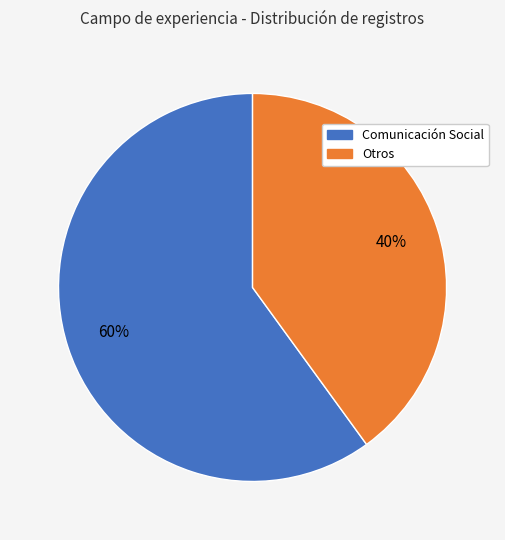

Is there any slice that represents more than half of the pie?

Yes